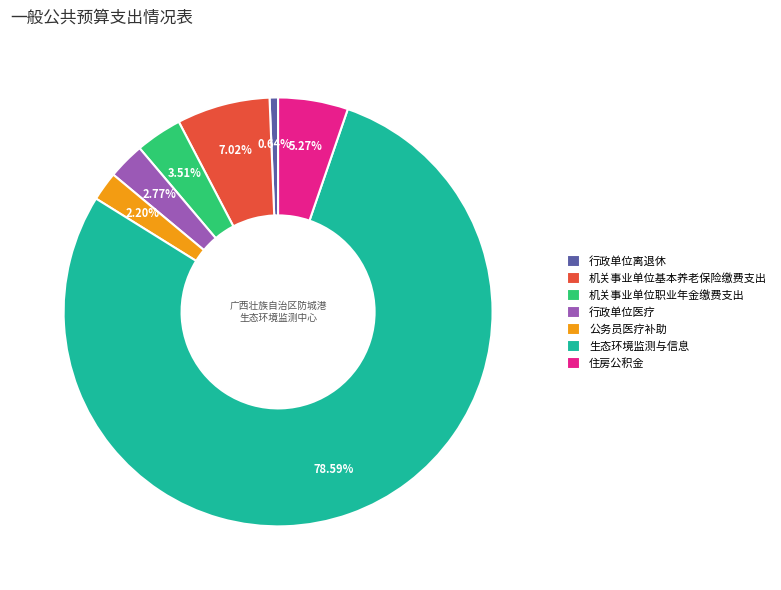

Is the sum of 机关事业单位基本养老保险缴费支出 and 公务员医疗补助 greater than half?

No